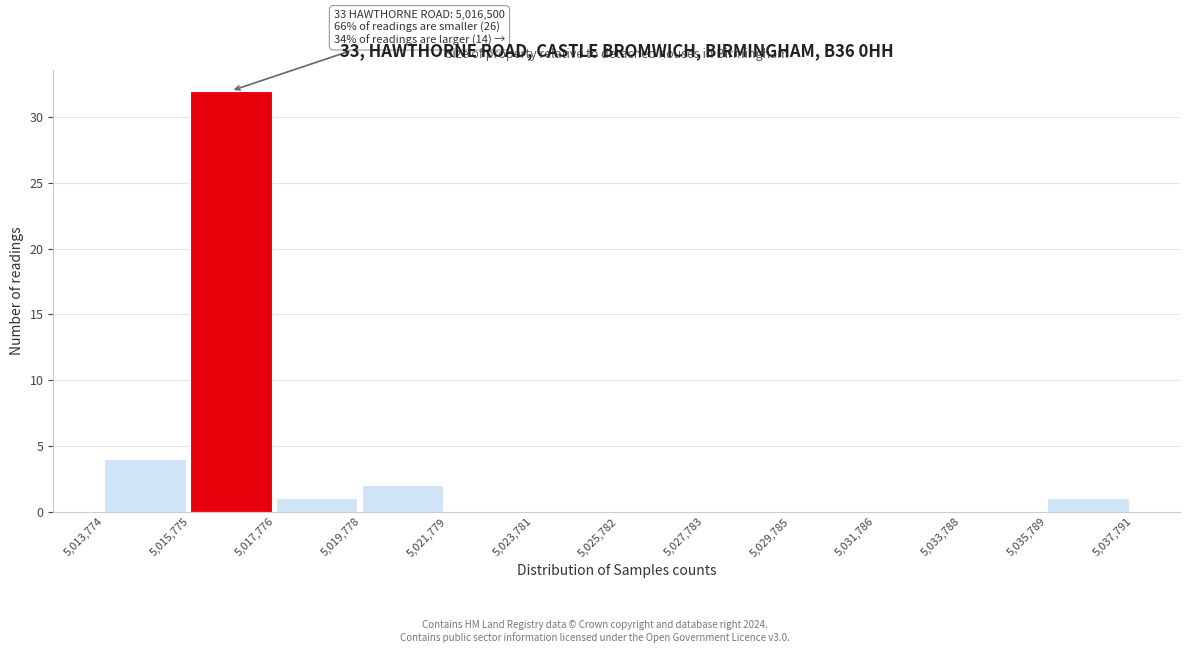

Over which range of the x-axis is the bar tallest?

5,015,775 to 5,017,776